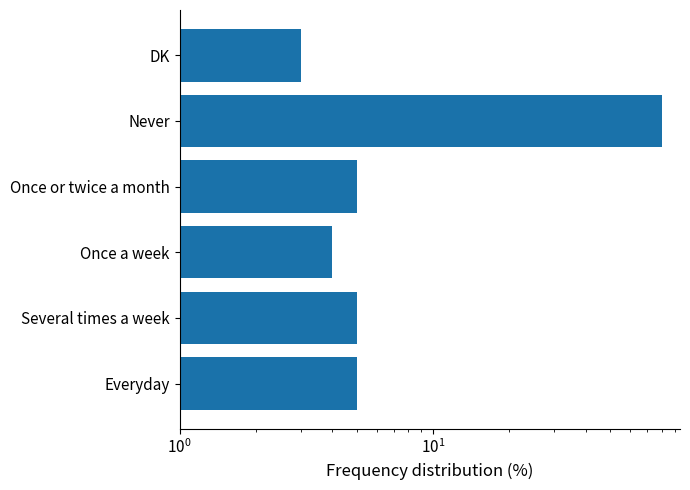

What is the greatest value displayed?

80